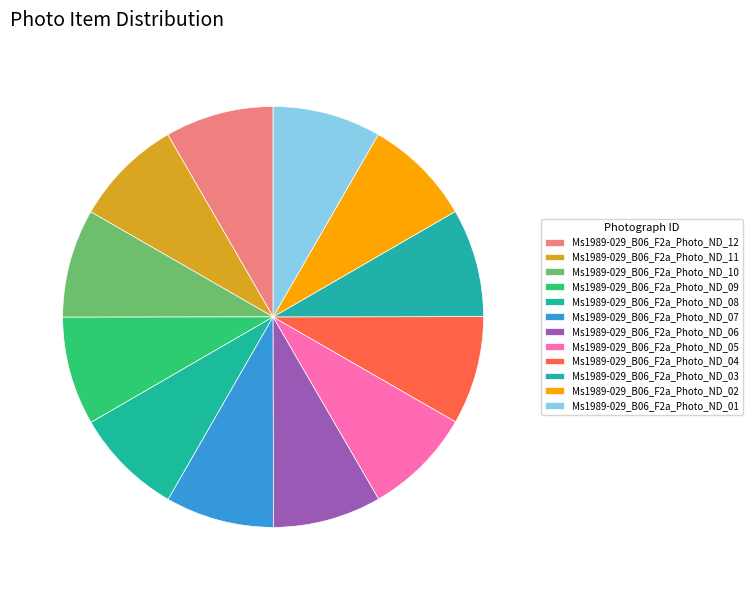

Which category has the biggest portion of the pie?

Ms1989-029_B06_F2a_Photo_ND_12